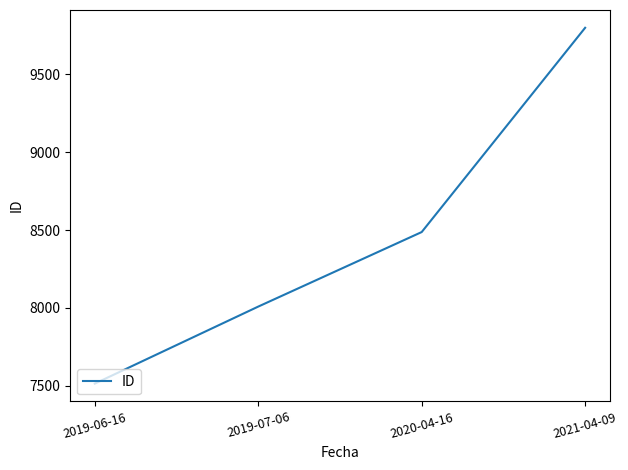

Which label corresponds to the largest value in the chart?

2021-04-09